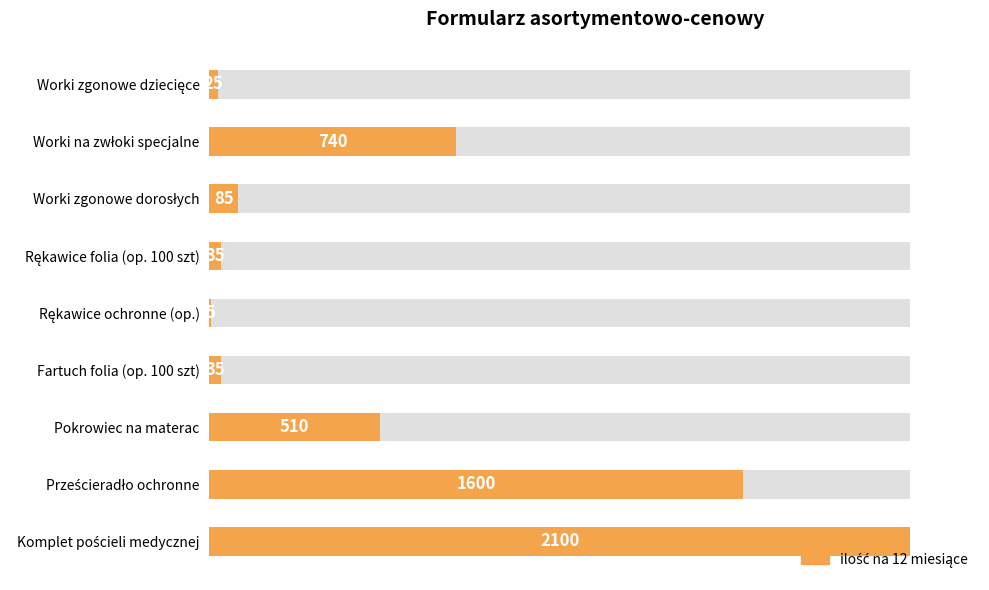

How many bars are there in total?

9